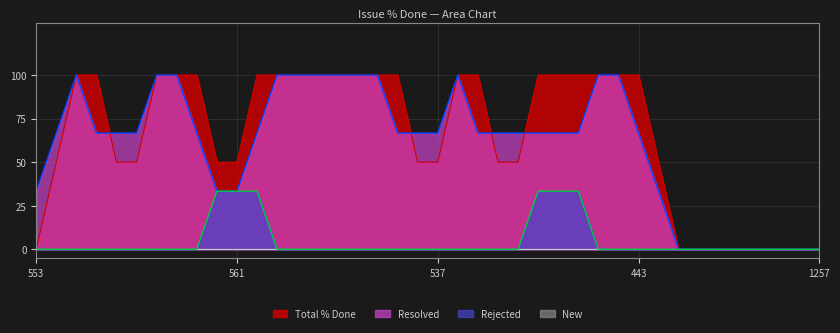

What is the maximum value shown in the chart?

100.0